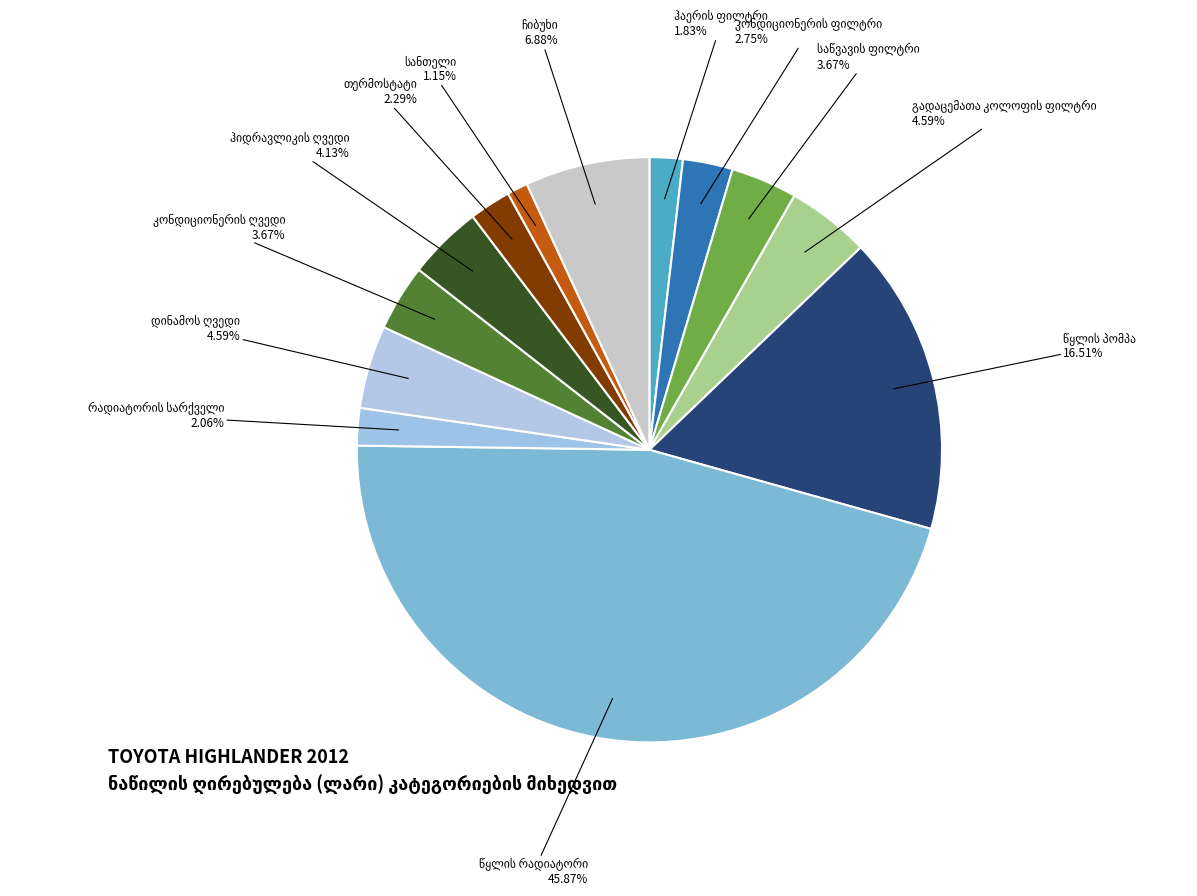

Is there any slice that represents more than half of the pie?

No